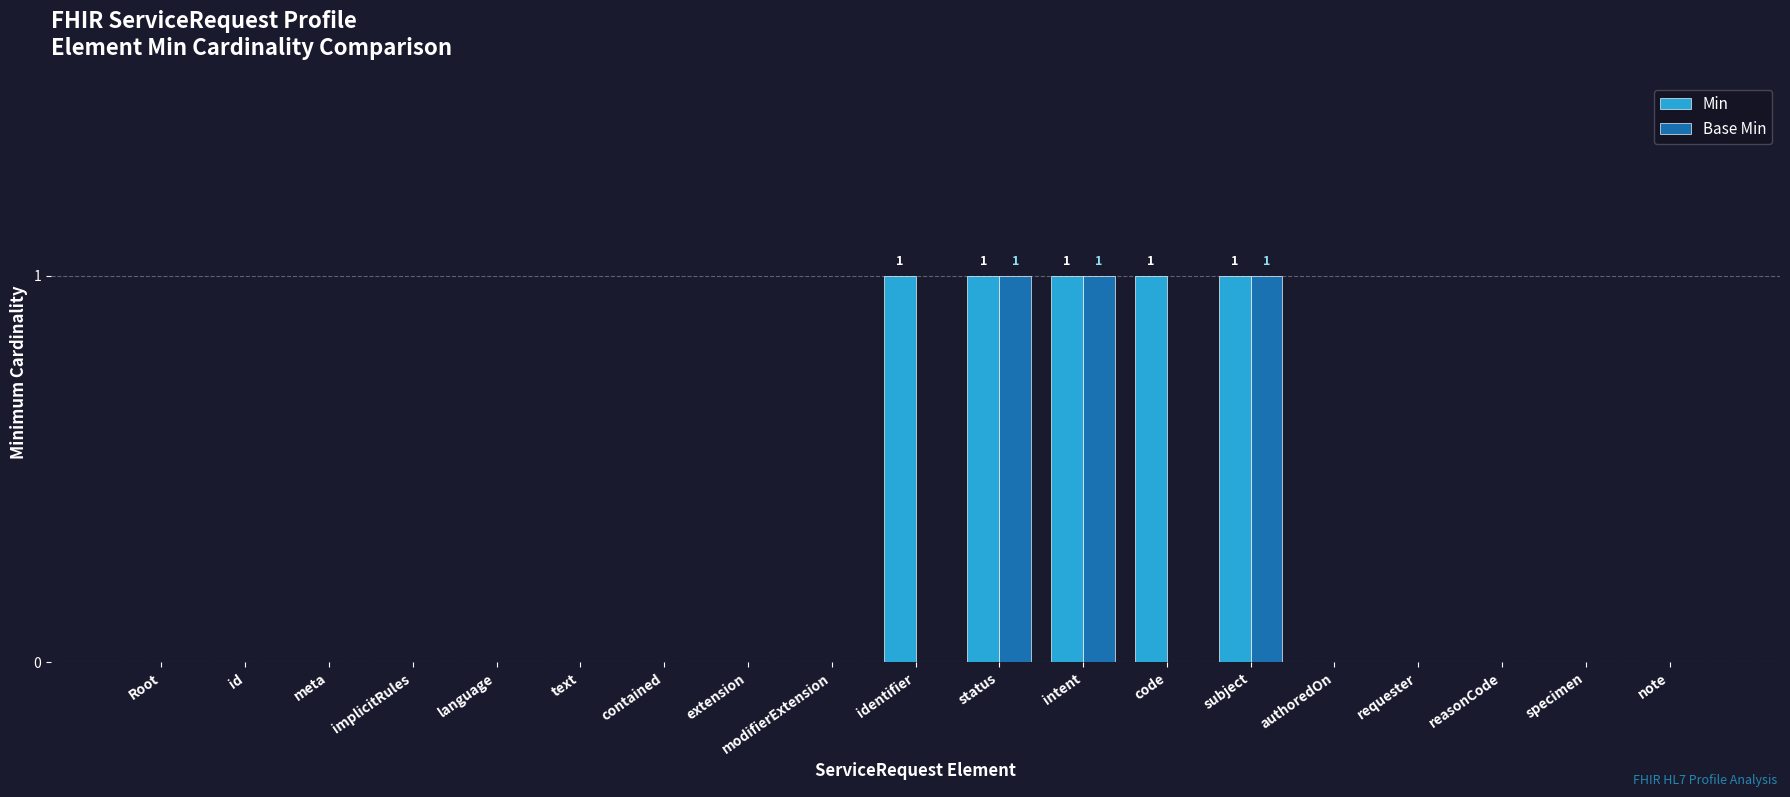

Is it true that Min equals 0 at id?

True